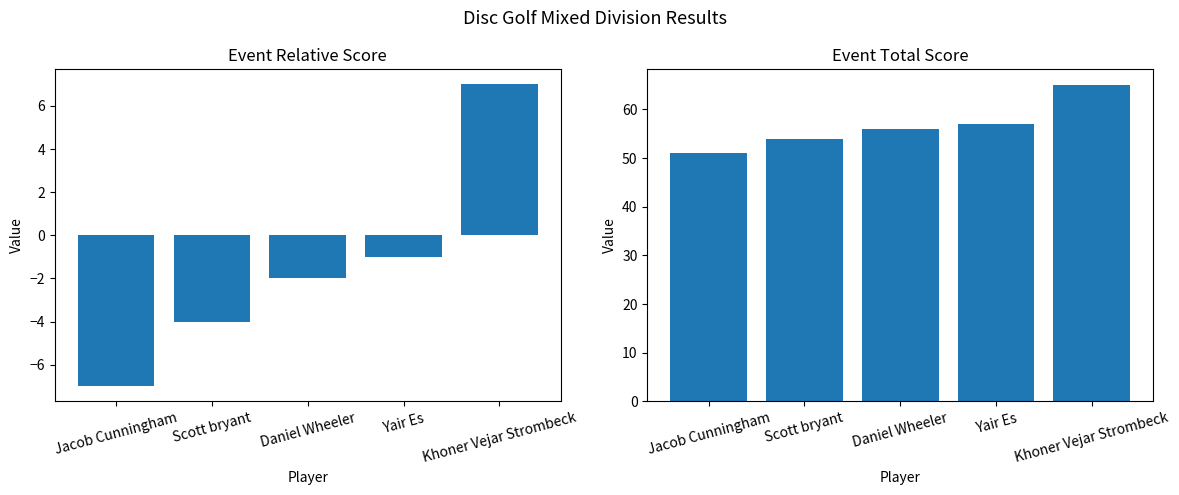

How many bars are there in total?

10